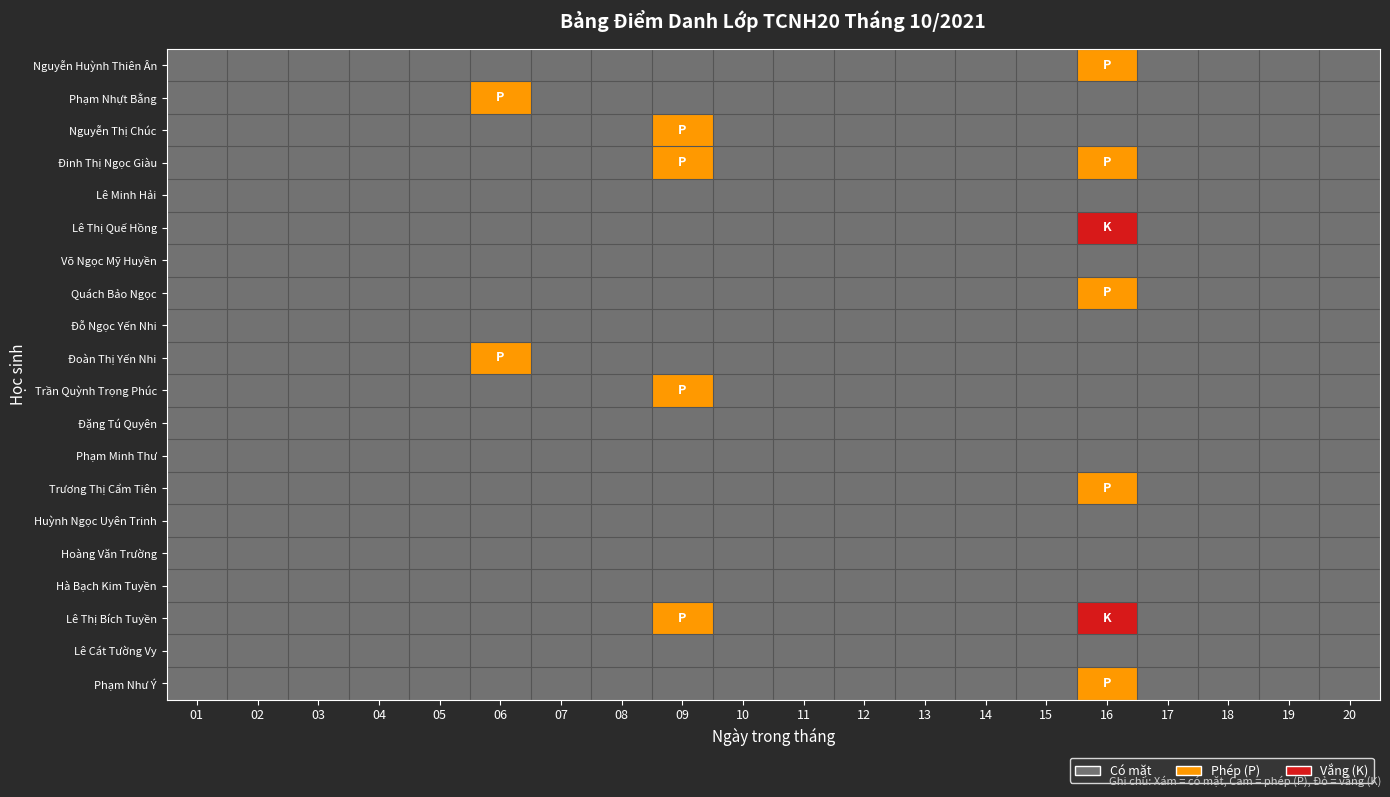

What is the greatest value displayed?

2